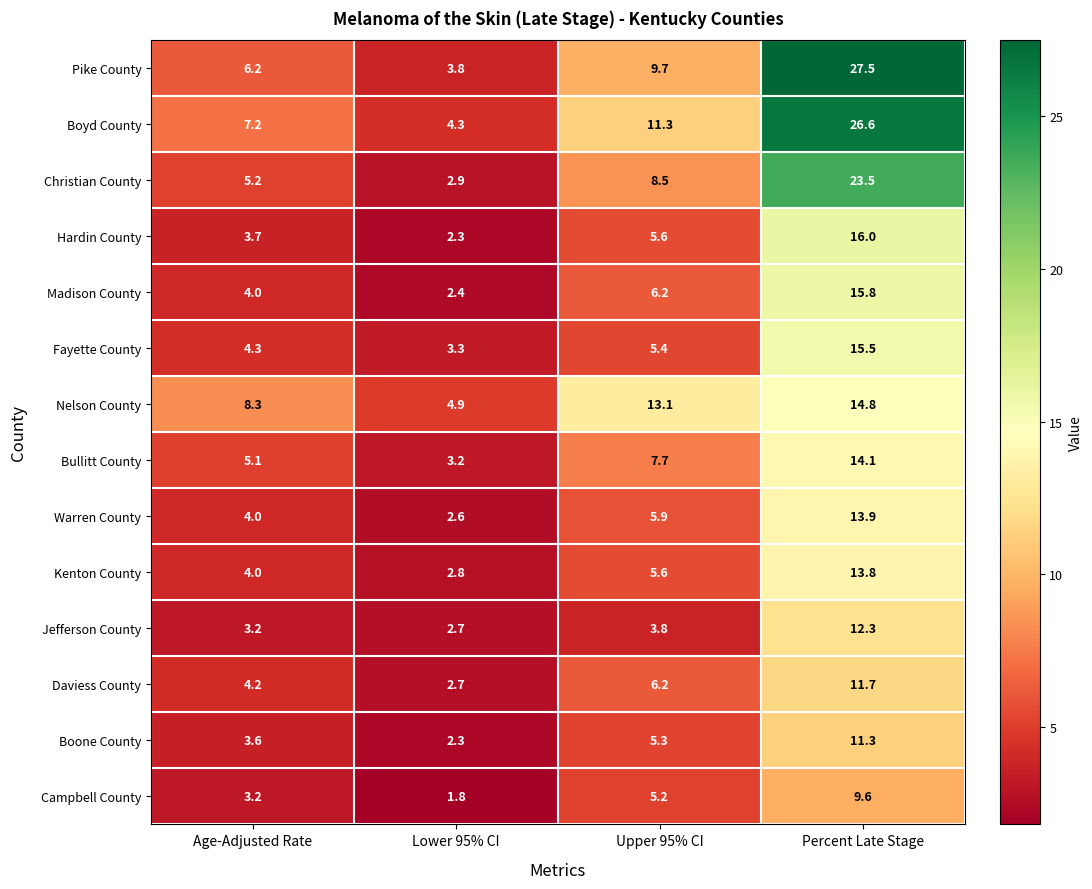

Rank the series by their maximum value, from highest to lowest.

Pike County, Boyd County, Christian County, Hardin County, Madison County, Fayette County, Nelson County, Bullitt County, Warren County, Kenton County, Jefferson County, Daviess County, Boone County, Campbell County